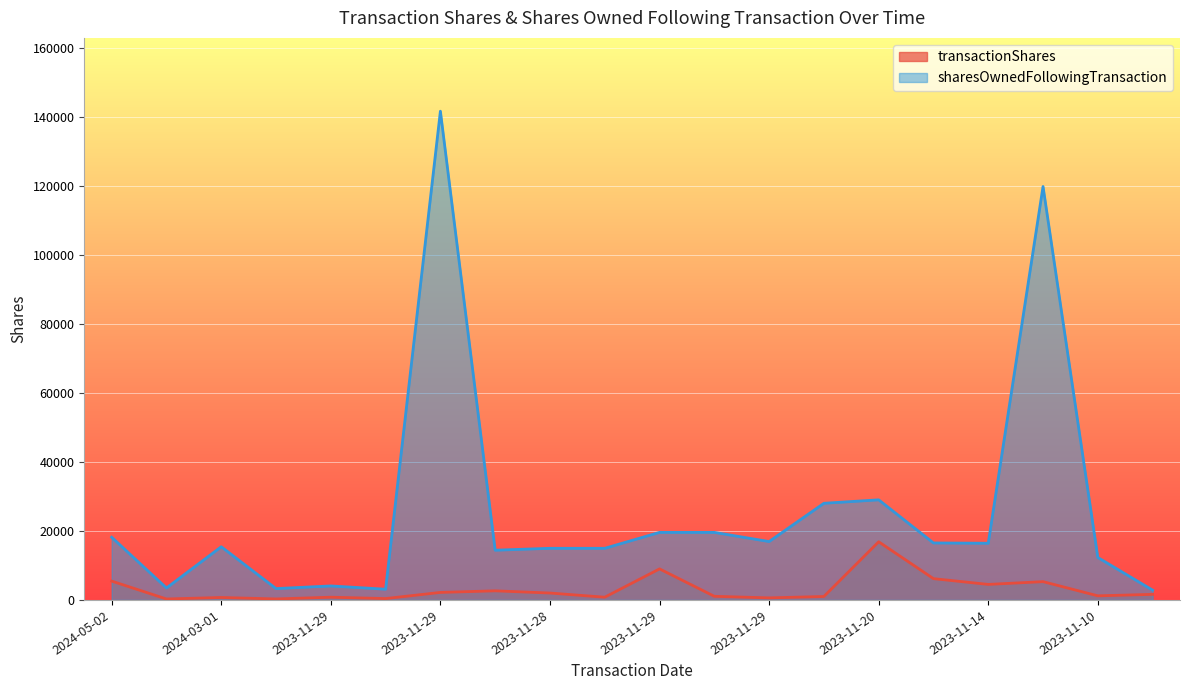

Which series has the widest spread of values?

sharesOwnedFollowingTransaction